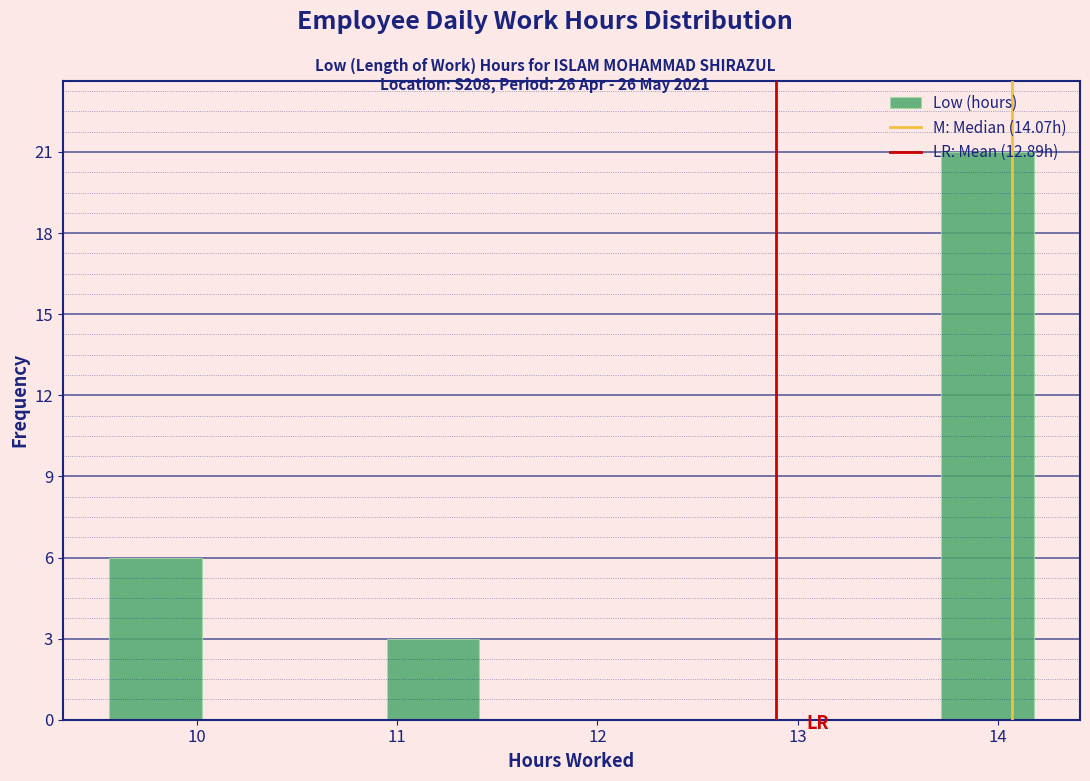

What is the height of the bar covering 9.6 to 10.0 on the x-axis? Neither the bar edges nor the heights are printed on the chart, so give them approximately, as read against the axes.

6